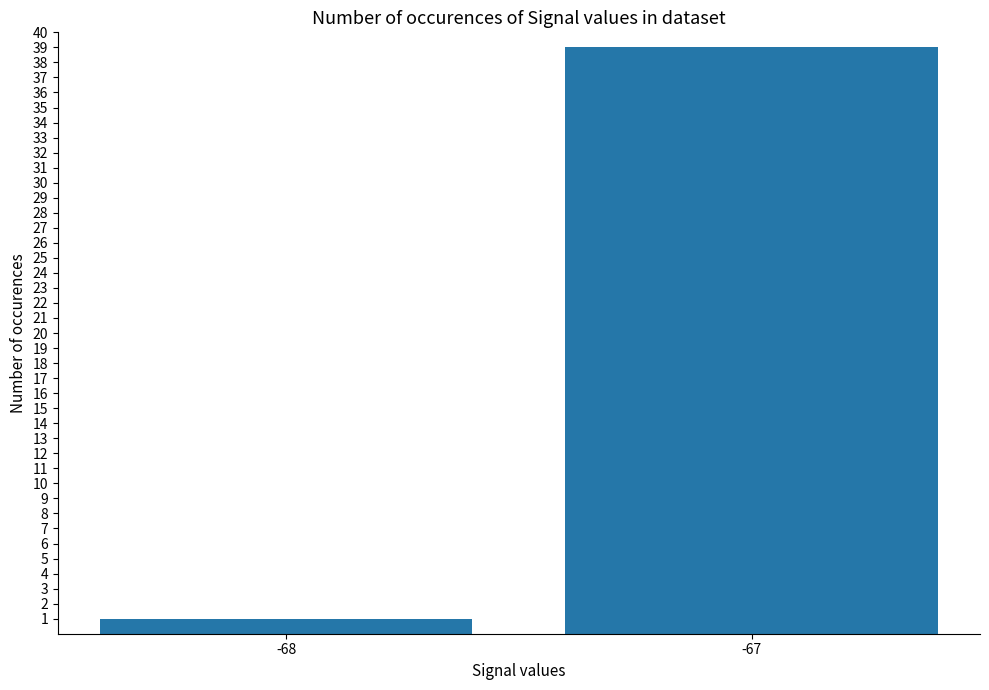

What is the sum of the values at -67 and -68?

40